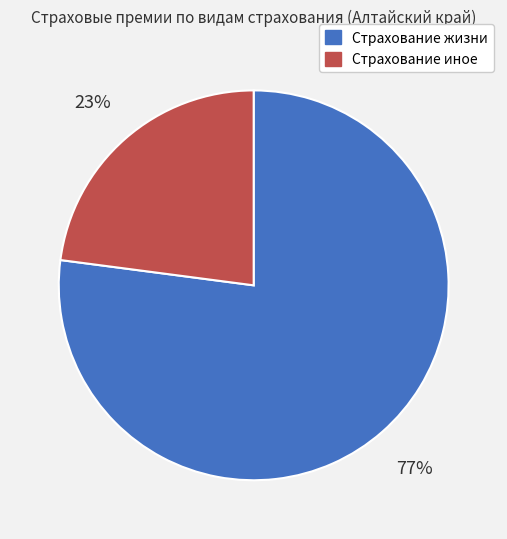

To the nearest percent, what is the average slice percentage?

50%